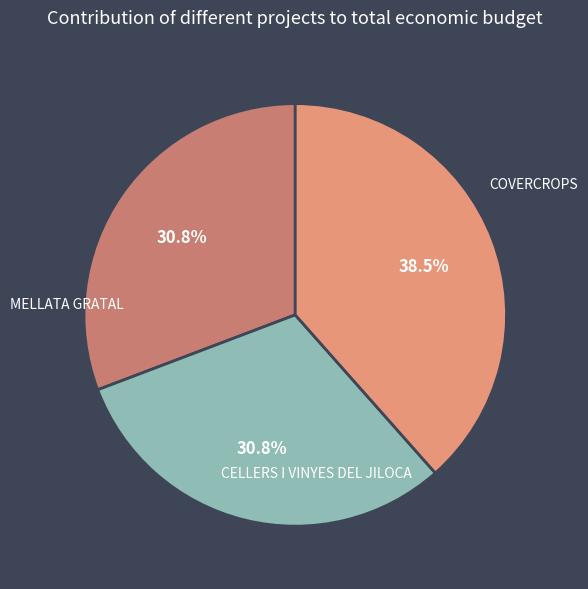

Does any single category account for the majority?

No